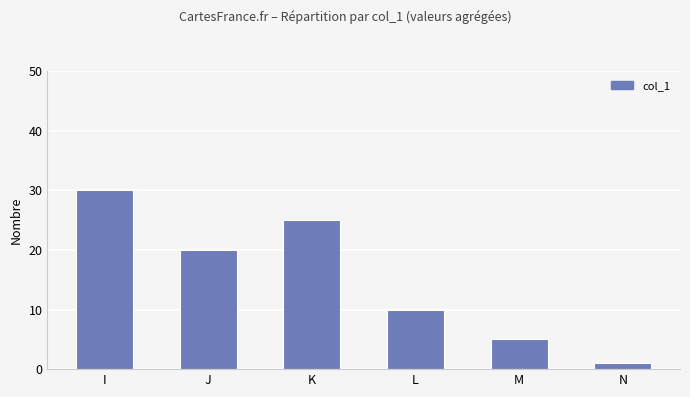

How many data points are less than 20?

3